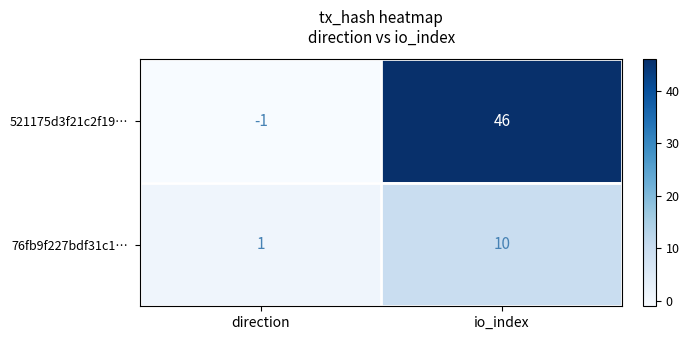

What value does the 521175d3f21c2f19… series have at io_index?

46